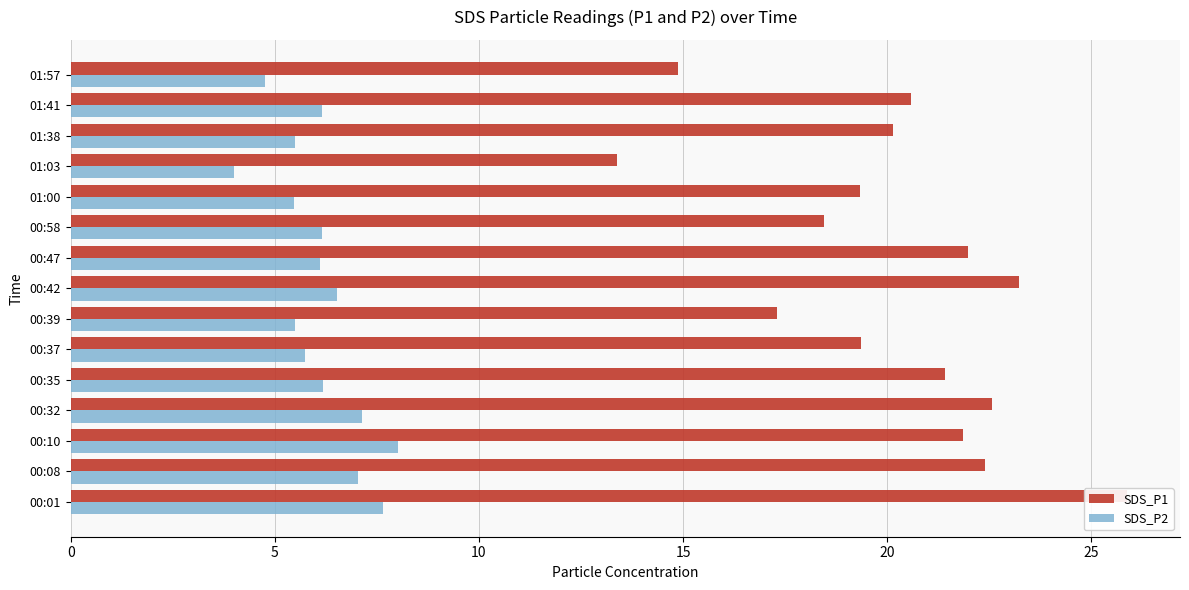

Which series changed the most between 00:58 and 01:57?

SDS_P1